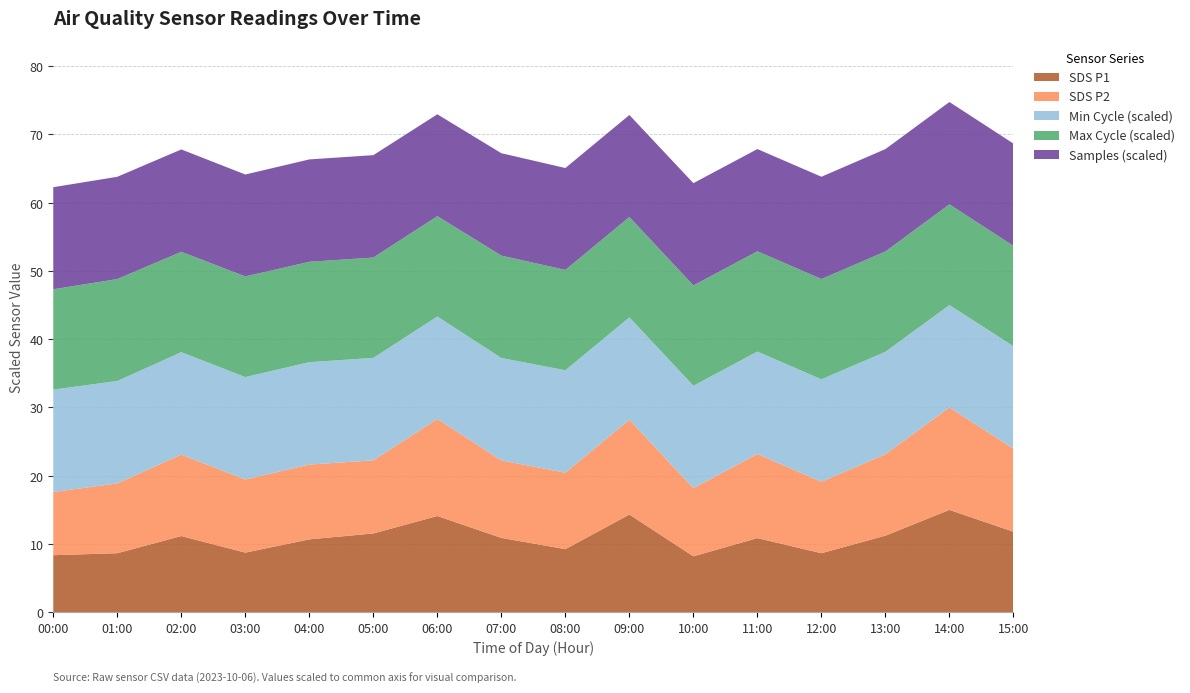

What is the highest value of the SDS P1 series?

15.0